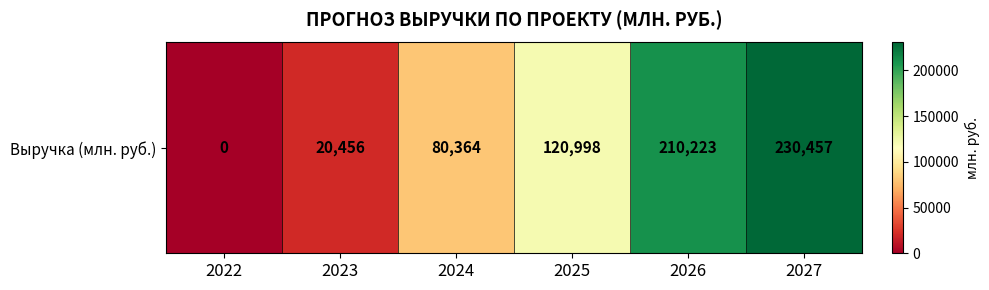

Reading left to right, transcribe all the data shown in this chart.

0	20456	80364	120998	210223	230457